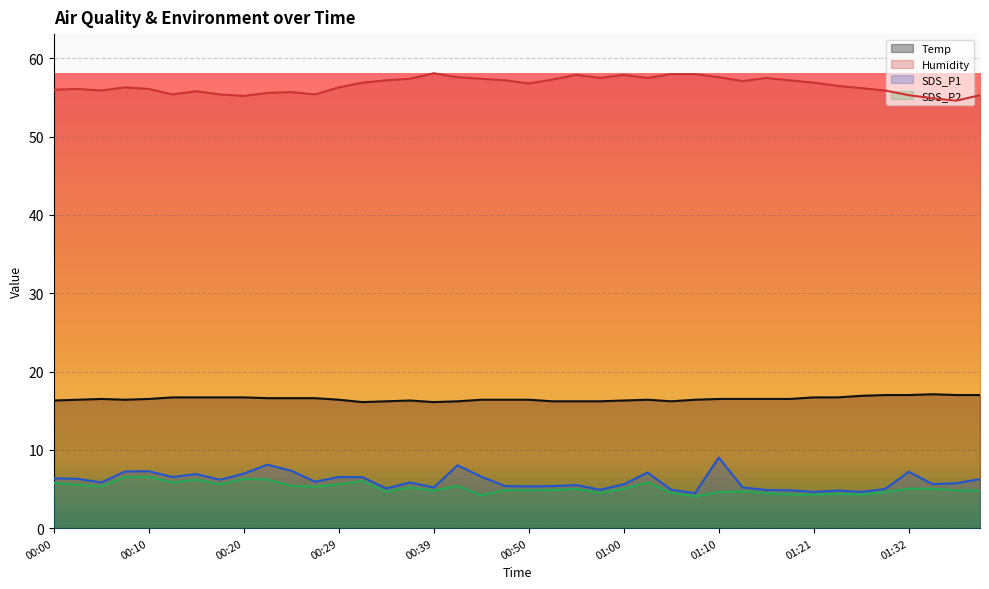

Reading left to right, extract all data points from this chart.

Temp: 16.3	16.4	16.5	16.4	16.5	16.7	16.7	16.7	16.7	16.6	16.6	16.6	16.4	16.1	16.2	16.3	16.1	16.2	16.4	16.4	16.4	16.2	16.2	16.2	16.3	16.4	16.2	16.4	16.5	16.5	16.5	16.5	16.7	16.7	16.9	17.0	17.0	17.1	17.0	17.0
Humidity: 56.0	56.1	55.9	56.3	56.1	55.4	55.8	55.4	55.2	55.6	55.7	55.4	56.3	56.9	57.2	57.4	58.1	57.6	57.4	57.2	56.8	57.3	57.9	57.5	57.9	57.5	58.0	58.0	57.6	57.1	57.5	57.2	56.9	56.5	56.2	55.9	55.3	54.9	54.6	55.3
SDS_P1: 6.4	6.3	5.8	7.2	7.3	6.5	6.9	6.2	7.0	8.1	7.3	5.9	6.5	6.5	5.1	5.8	5.2	8.0	6.6	5.4	5.3	5.4	5.5	4.9	5.6	7.1	4.9	4.5	9.0	5.2	4.9	4.8	4.6	4.8	4.6	5.0	7.2	5.6	5.7	6.3
SDS_P2: 5.8	5.5	5.3	6.5	6.6	5.8	6.2	5.6	6.3	6.2	5.4	5.3	5.6	6.0	4.7	5.2	4.8	5.4	4.2	4.9	4.8	4.9	5.0	4.5	5.0	5.8	4.5	4.1	4.6	4.7	4.5	4.3	4.3	4.4	4.3	4.6	5.0	5.0	4.8	4.8